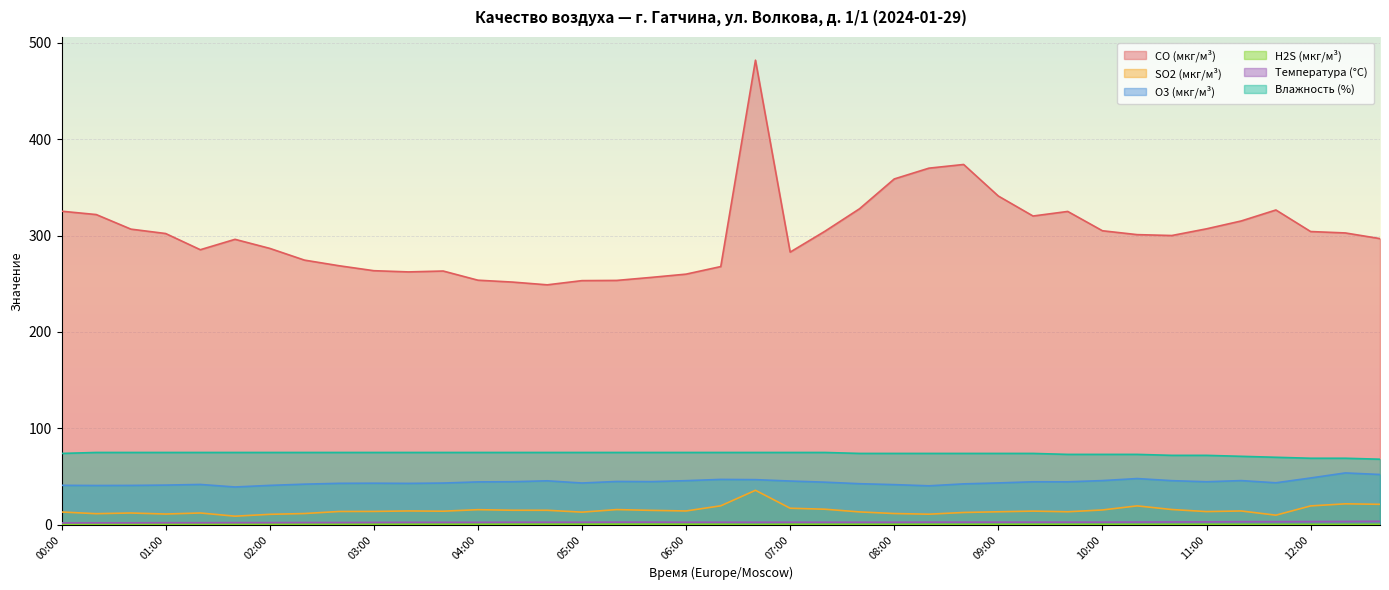

What is the label of the 25th point from the right?

04:40